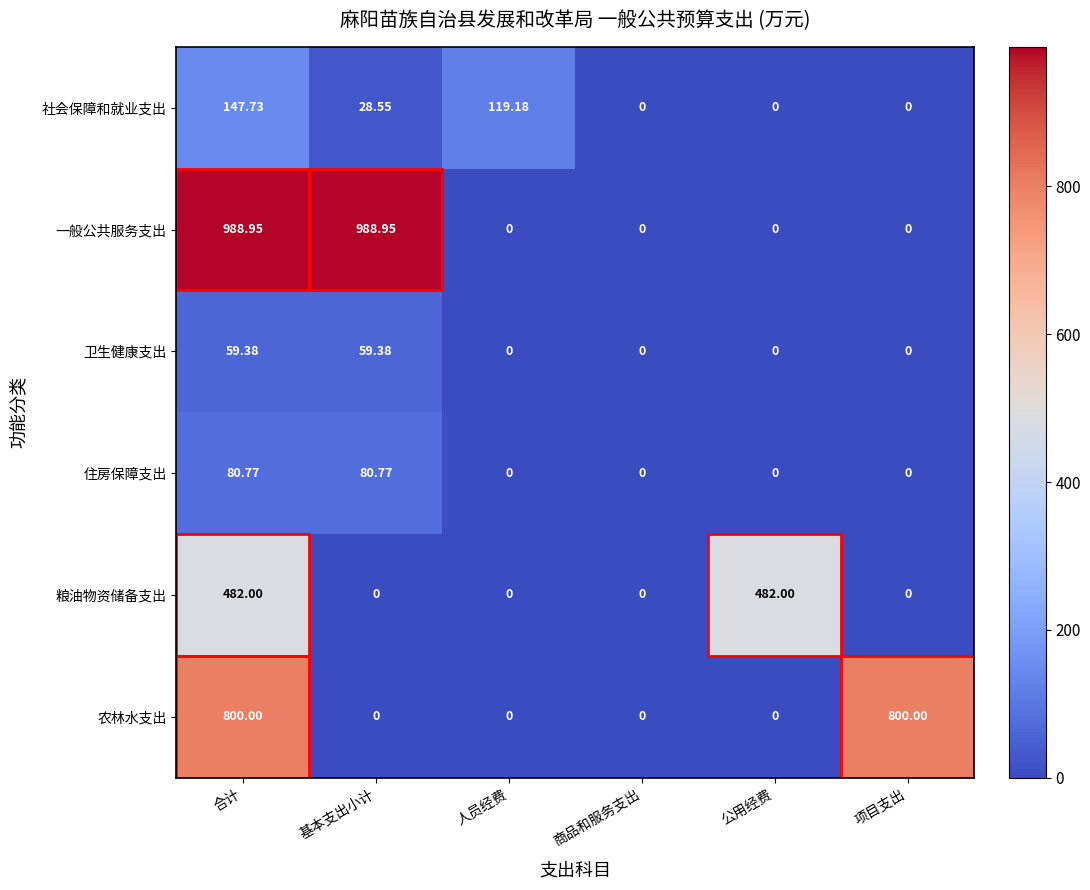

Count the number of categories in the chart.

6